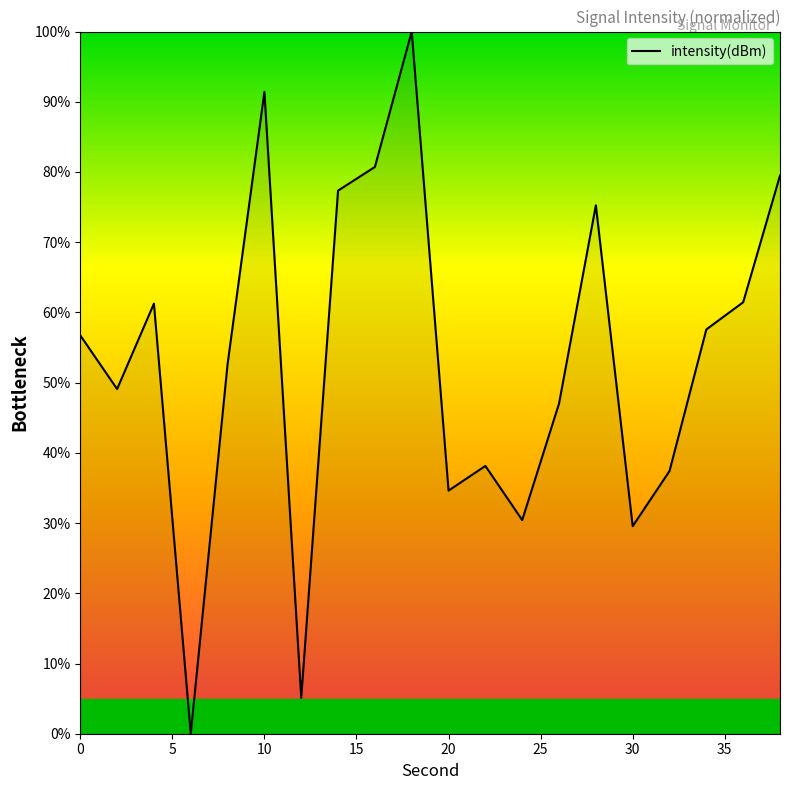

What is the maximum value shown in the chart?

100.0